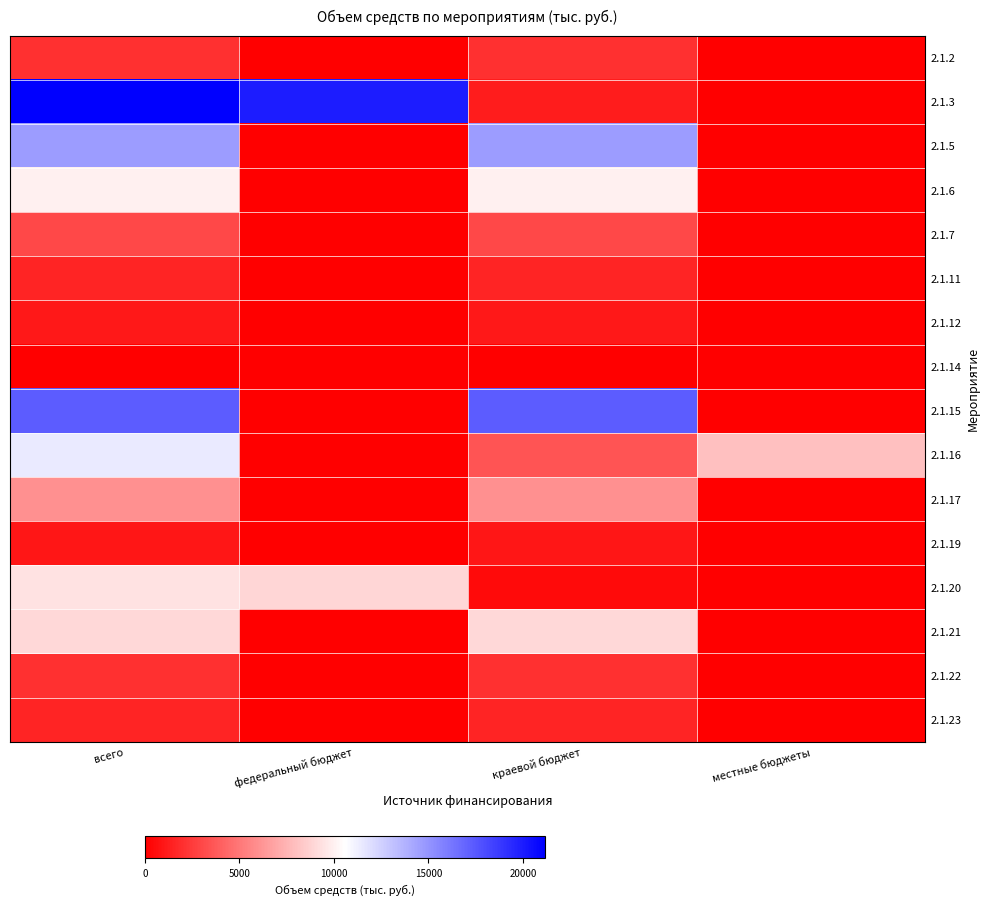

At how many categories does at least one series exceed 15240?

3